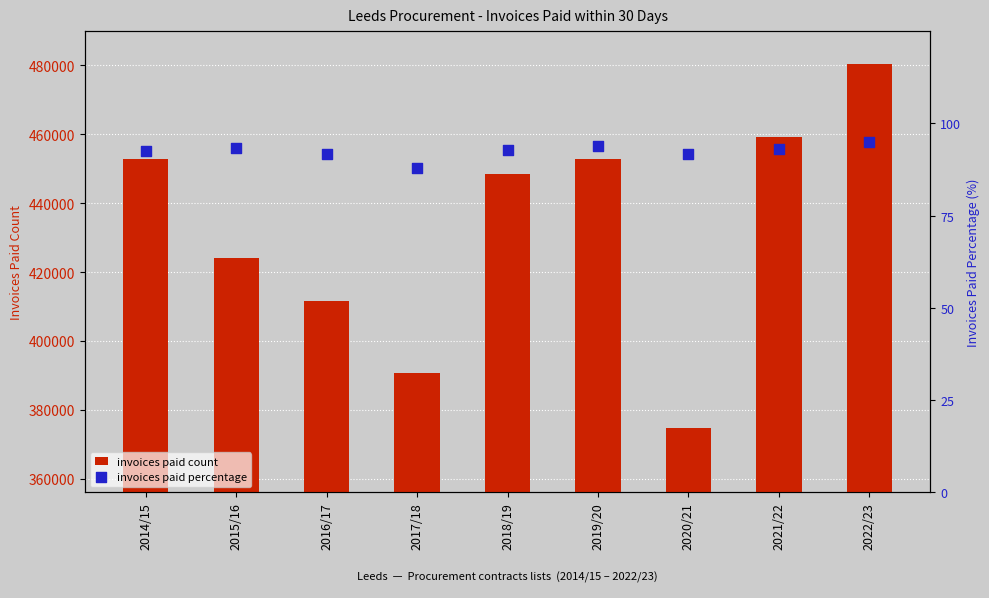

What is the total value across all series at 2019/20?

453002.9